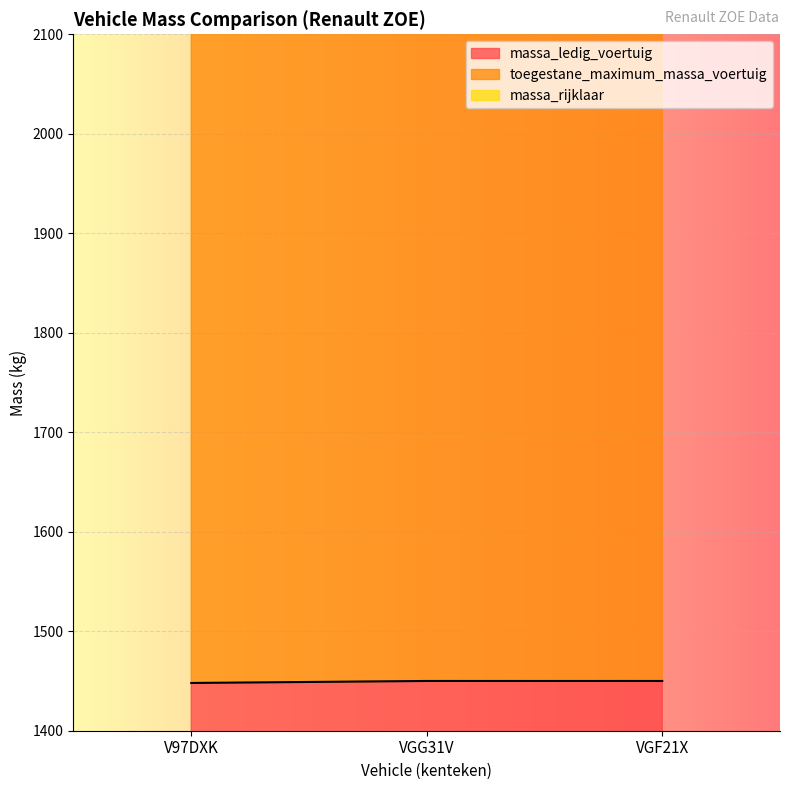

Reading left to right, extract all data points from this chart.

massa_ledig_voertuig: V97DXK=1448	VGG31V=1450	VGF21X=1450
toegestane_maximum_massa_voertuig: V97DXK=3371	VGG31V=3438	VGF21X=3438
massa_rijklaar: V97DXK=4919	VGG31V=4988	VGF21X=4988